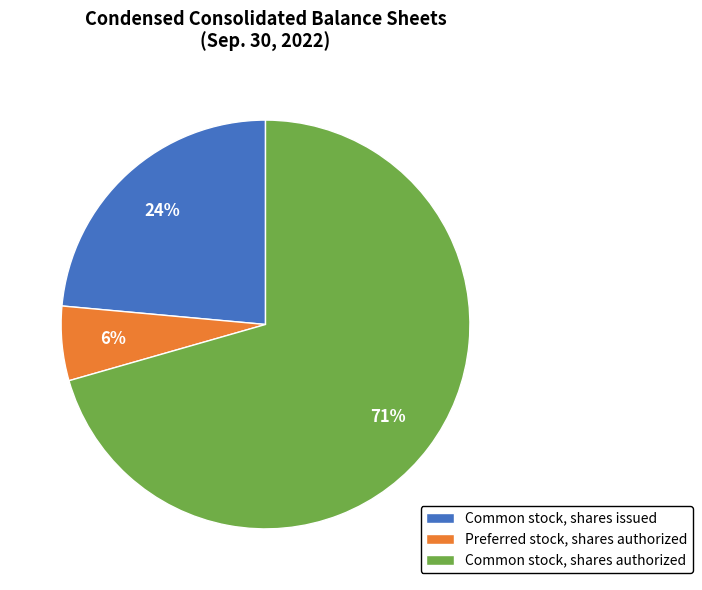

Which slice is the largest?

Common stock, shares authorized